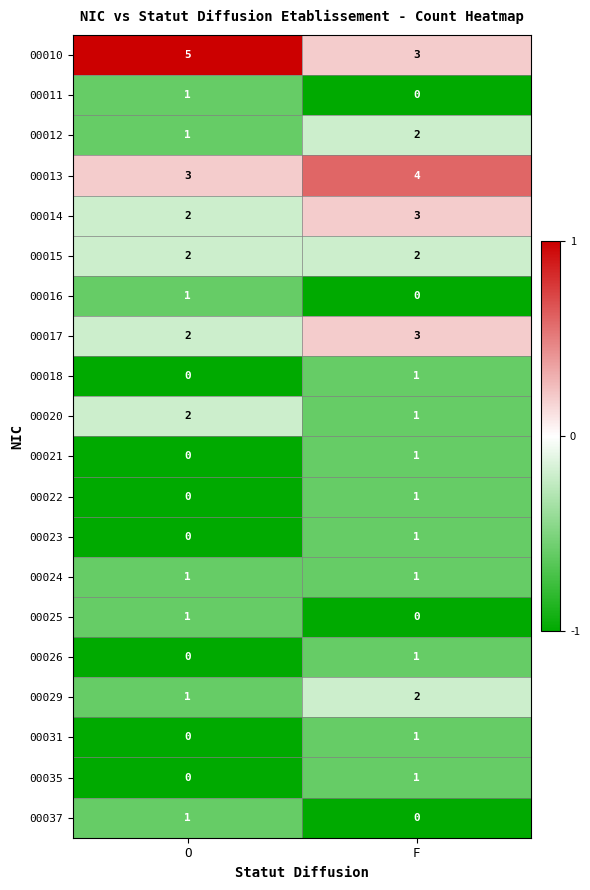

At which label is 00016 closest to 0?

F